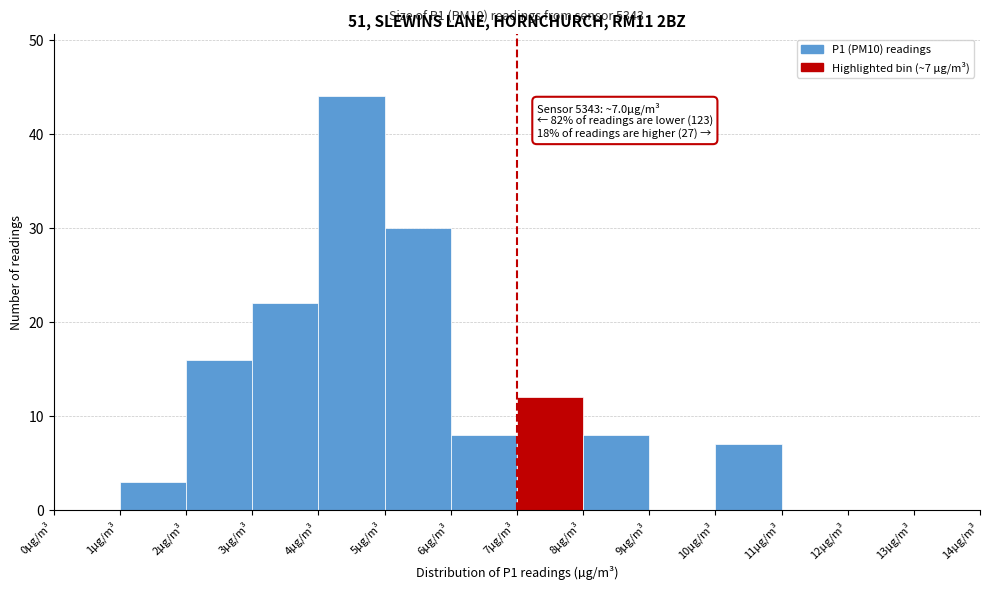

Which range on the x-axis has the tallest bar?

4 to 5